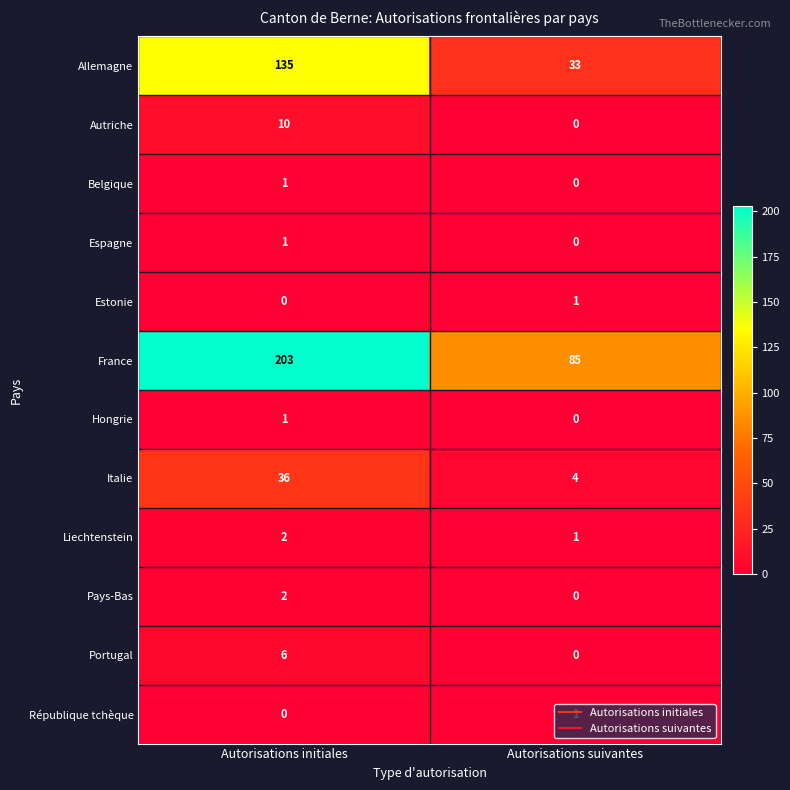

Which category has the highest value across all series?

Autorisations initiales